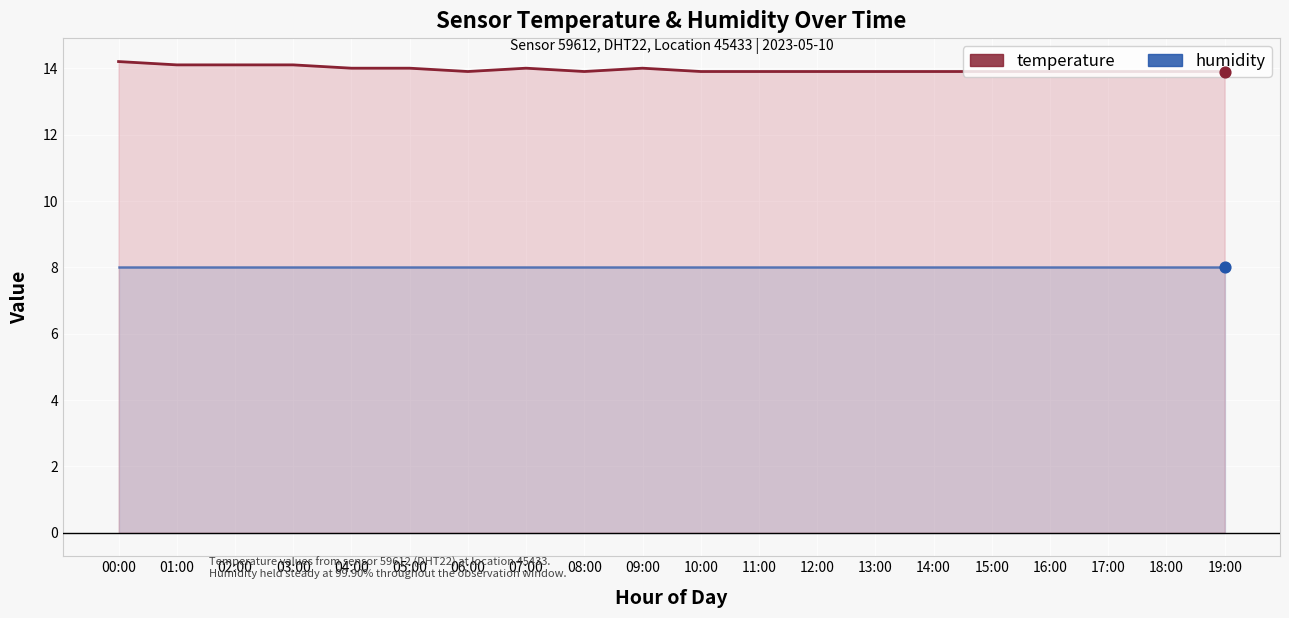

What is the change in value from 02:00 to 06:00?

-0.2